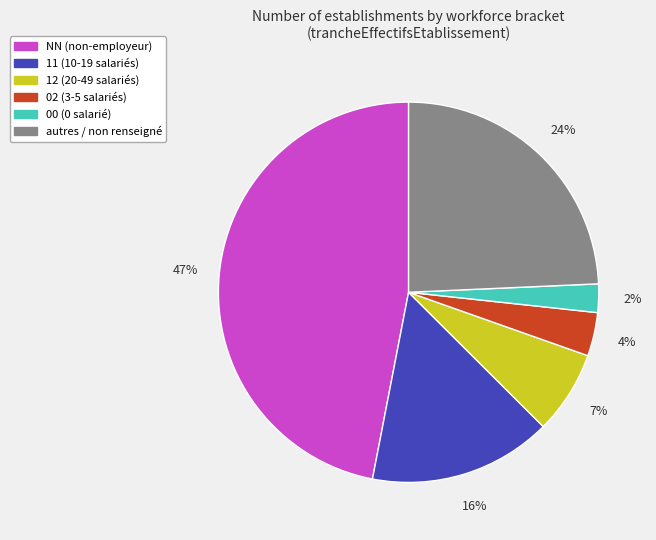

Is there any slice that represents more than half of the pie?

No